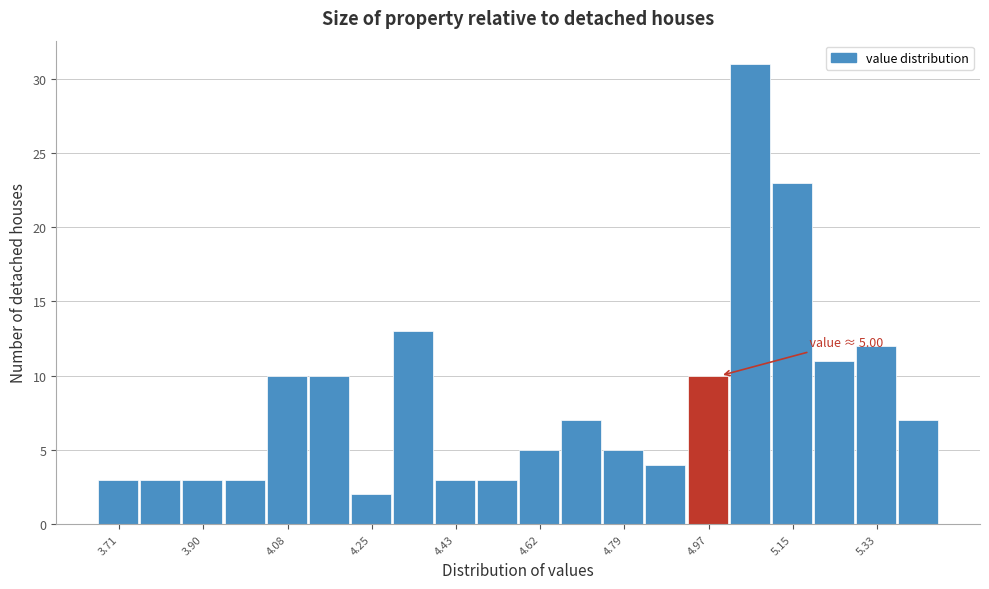

Over which range of the x-axis is the bar tallest?

5.02 to 5.11